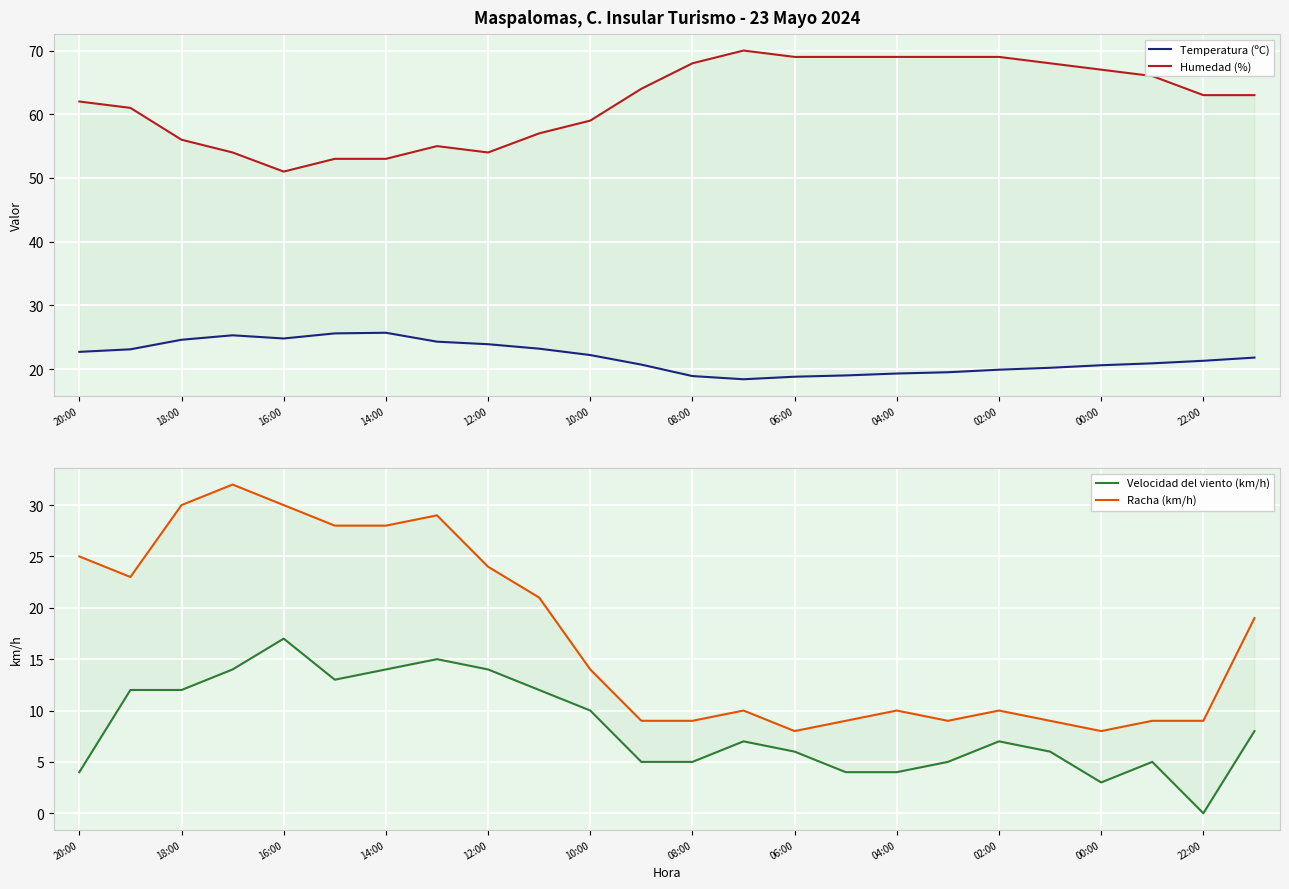

Between 08:00 and 15, which series saw the biggest shift?

Racha (km/h)